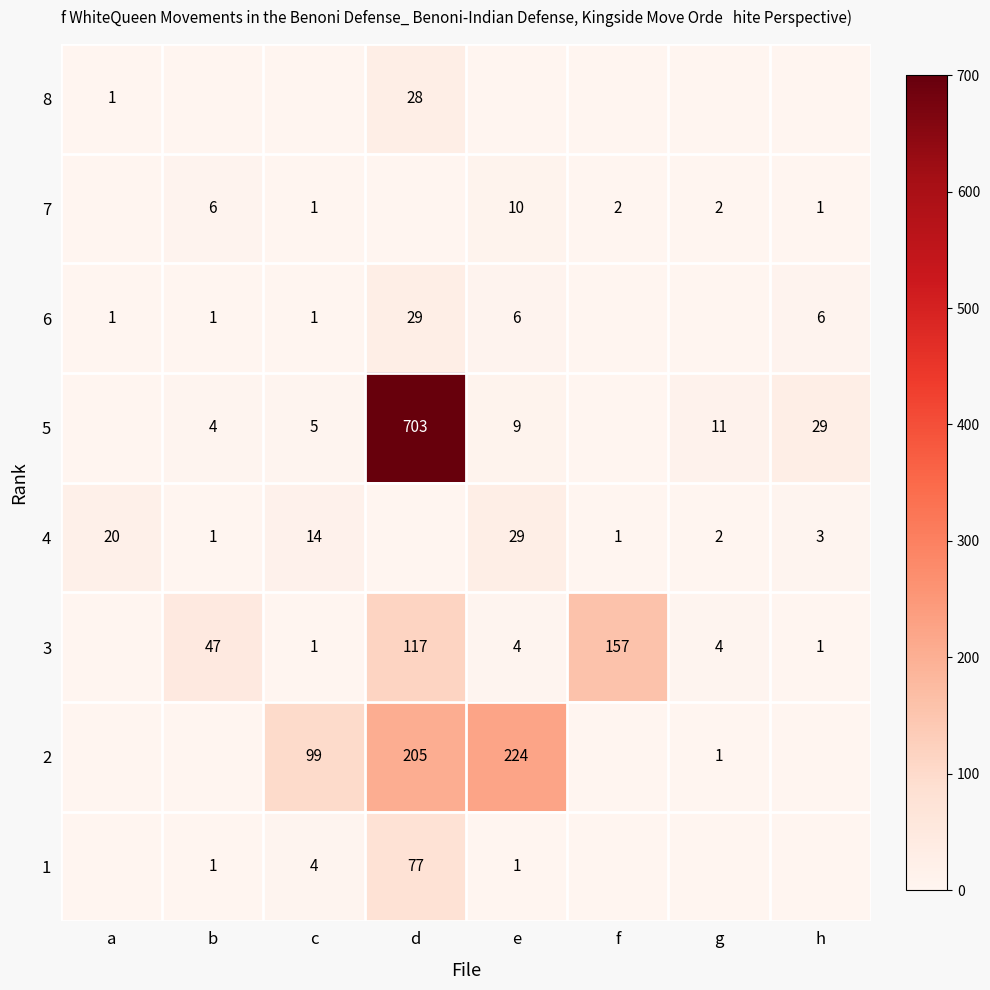

True or false: 3 has a value of 117 at d.

True